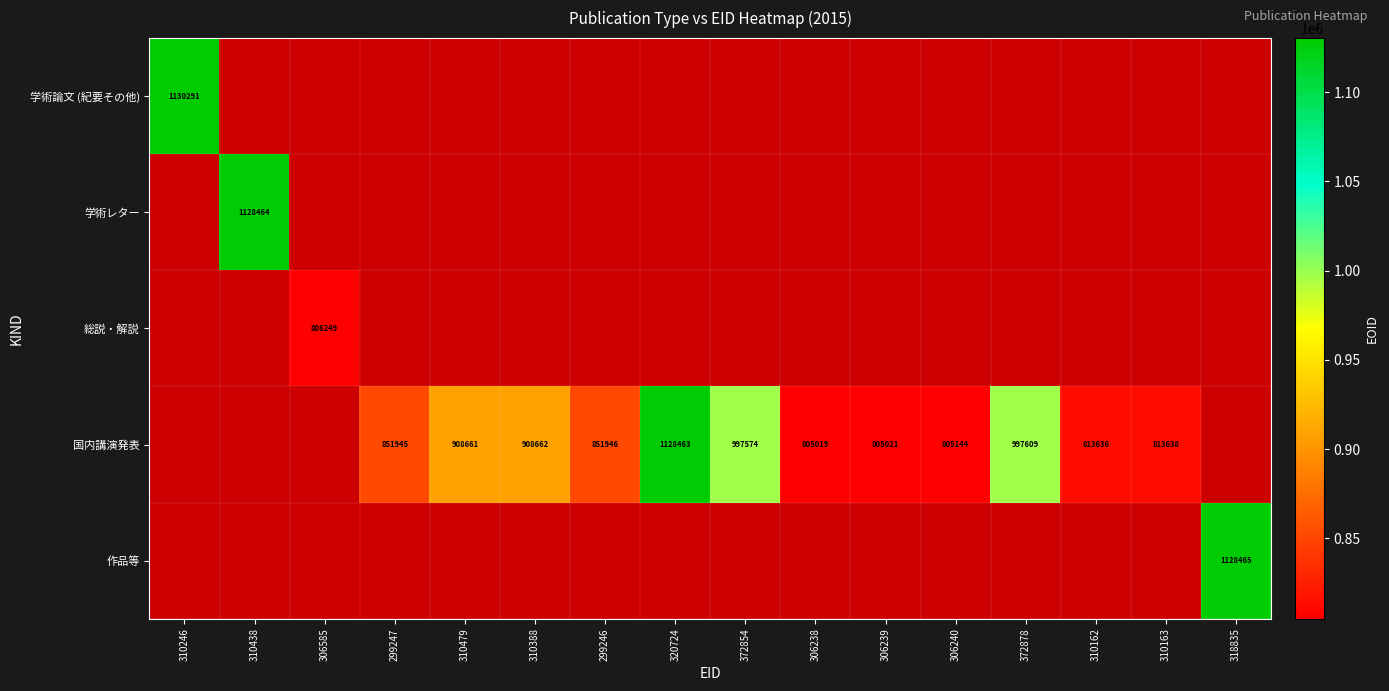

Is it true that 国内講演発表 equals 228224 at 306238?

False